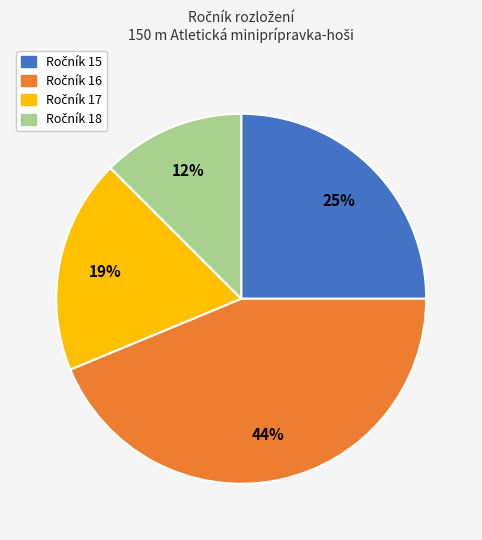

Does any single category account for the majority?

No